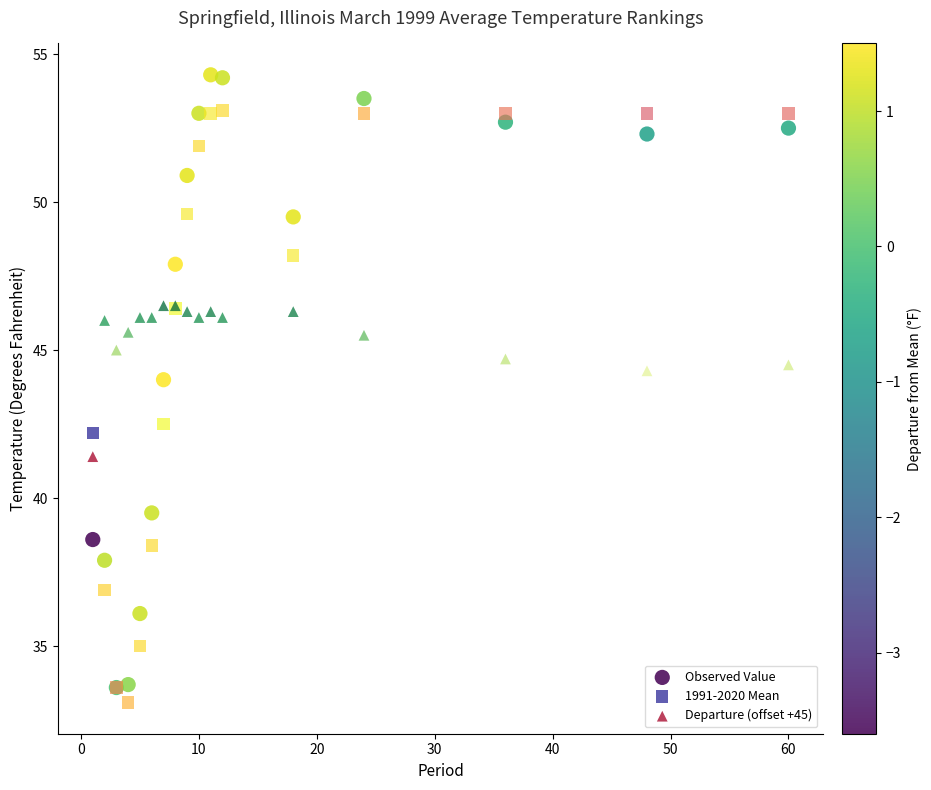

Across all series, what Y value is closest to 43?

42.5